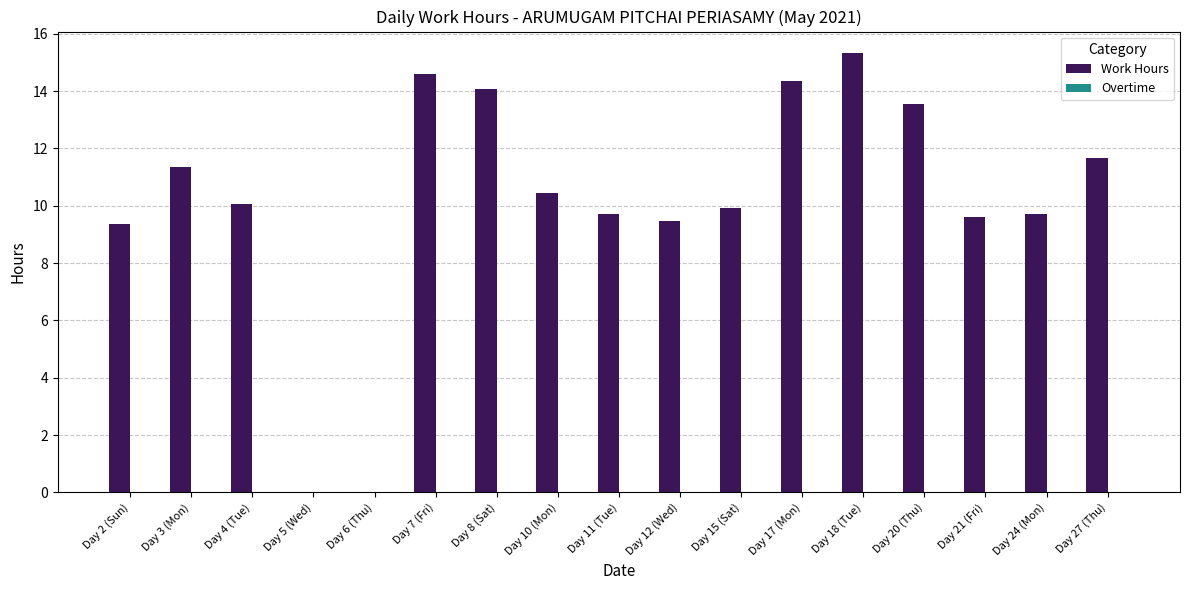

Approximately how many times larger is the value at Day 21 (Fri) compared to Day 10 (Mon)?

0.9